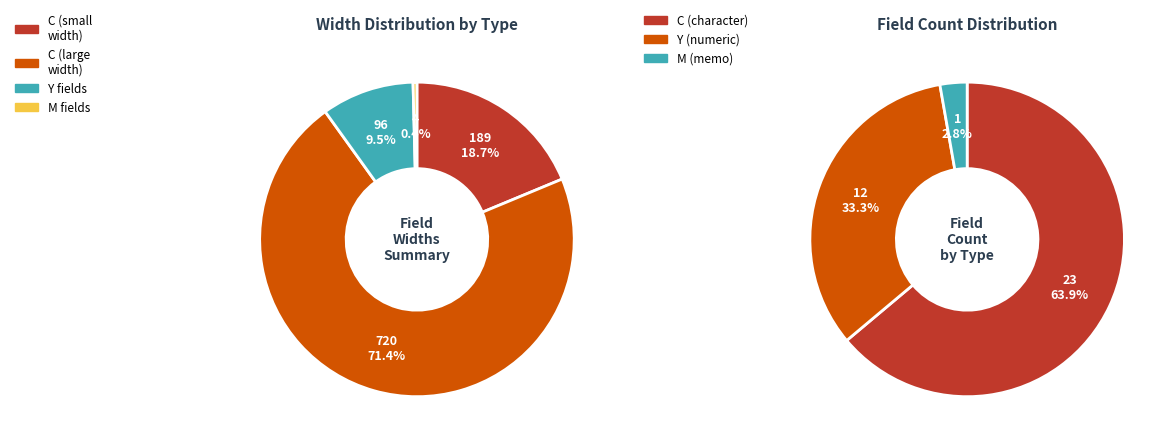

Between C and Y, which is larger?

C